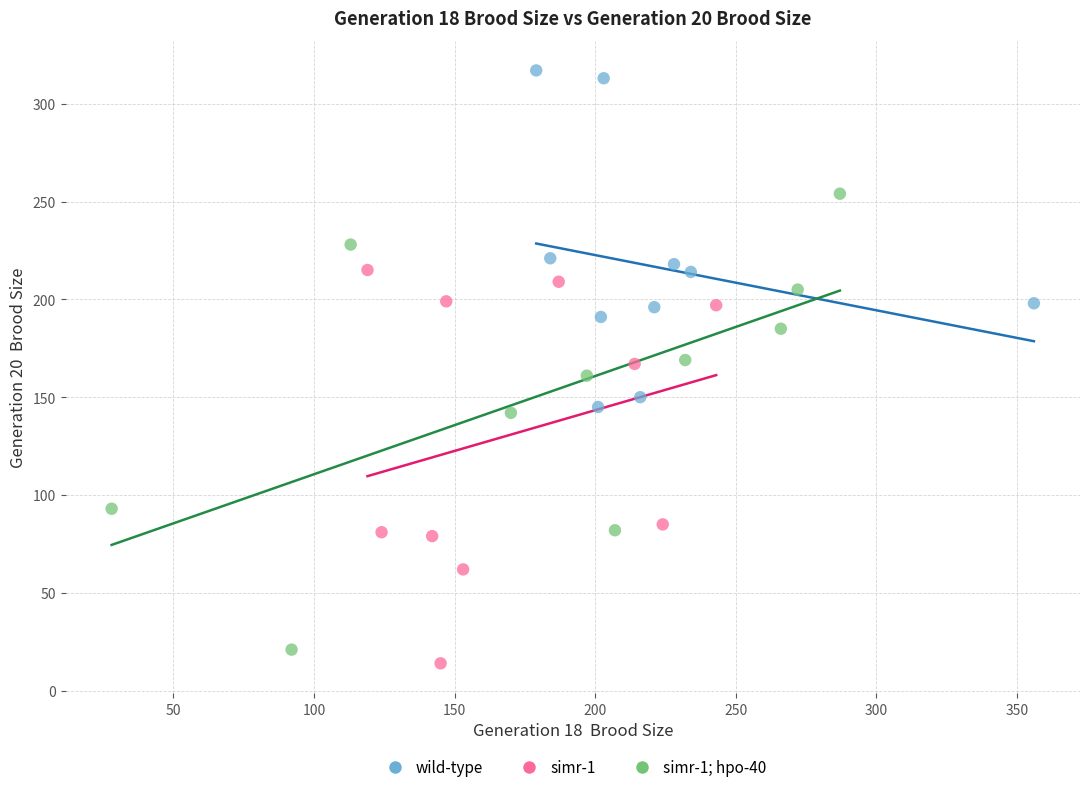

Which series has the largest Y range (max minus min)?

simr-1; hpo-40